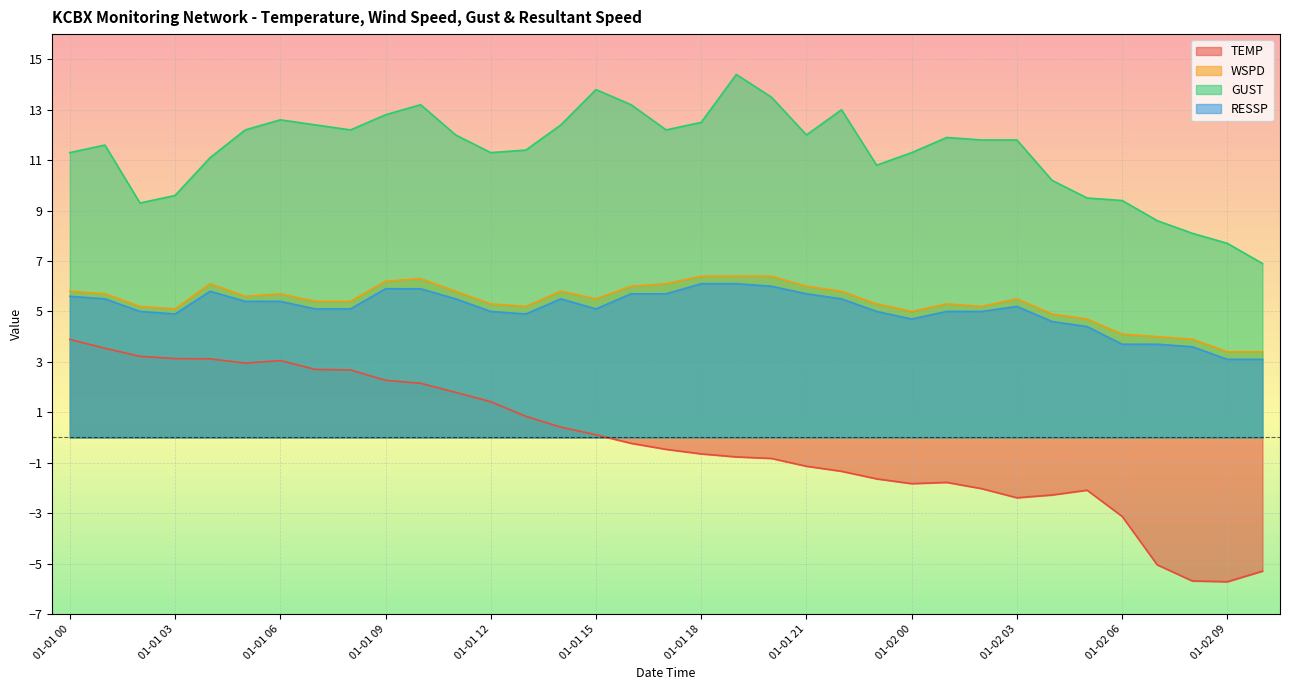

What is the spread (max minus min) of values at 01-01 13?

10.6